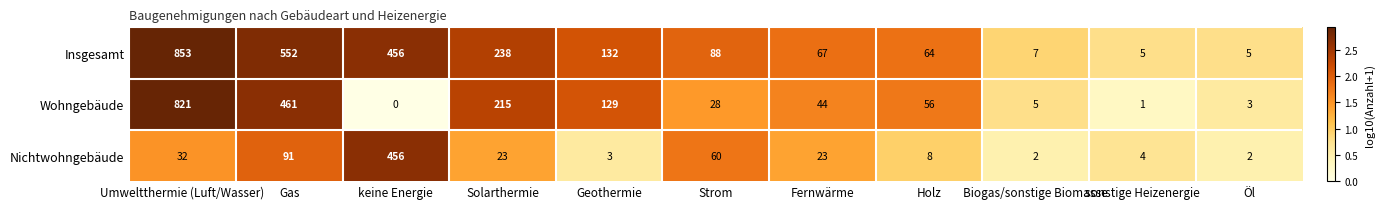

How many data points does each series have?

11